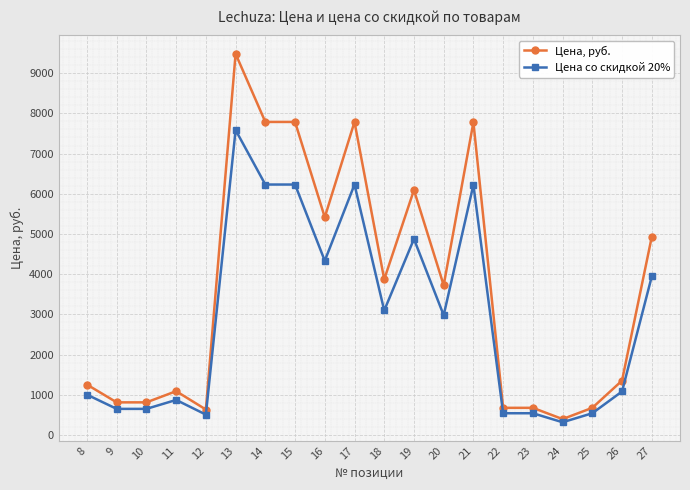

Which series has the largest range (max minus min)?

Цена, руб.